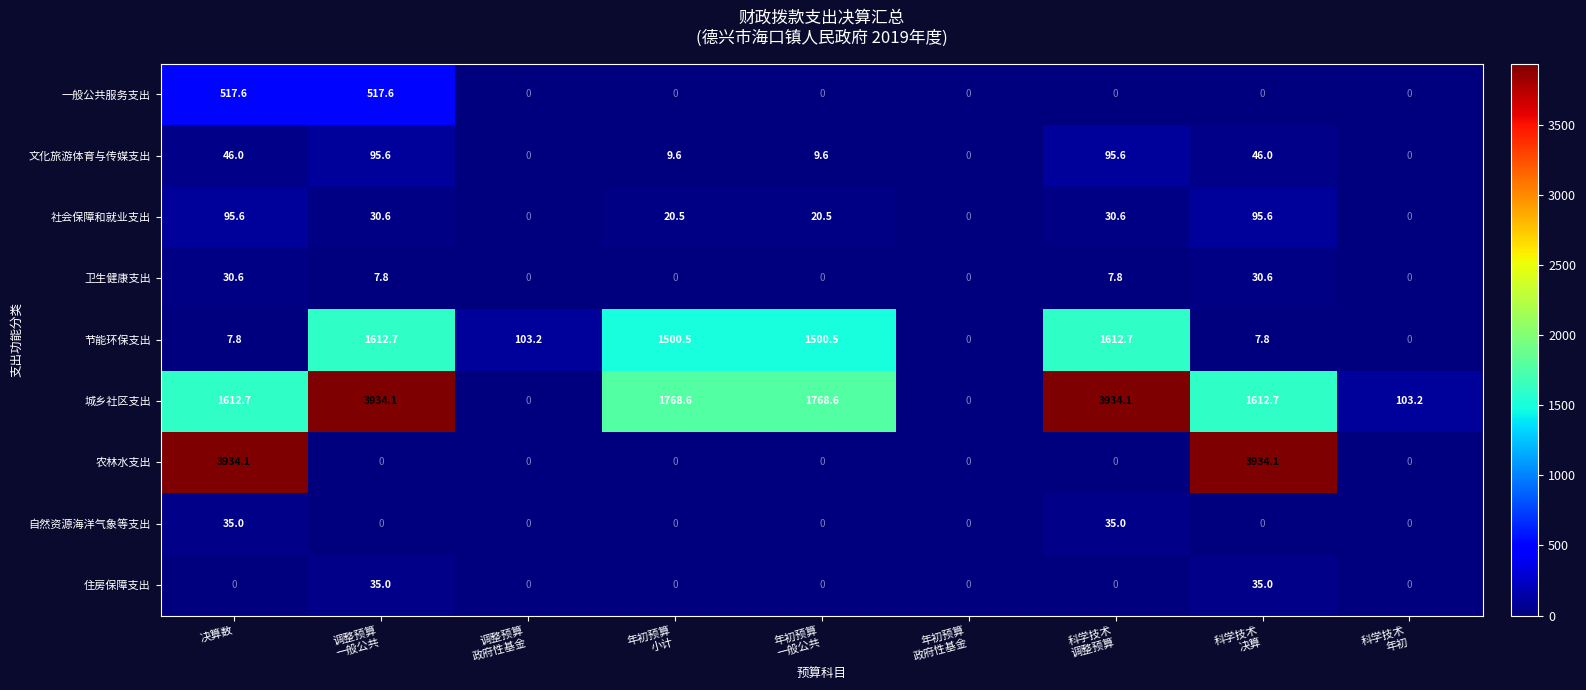

At 决算数, list the series in order from largest to smallest.

农林水支出, 城乡社区支出, 一般公共服务支出, 社会保障和就业支出, 文化旅游体育与传媒支出, 自然资源海洋气象等支出, 卫生健康支出, 节能环保支出, 住房保障支出